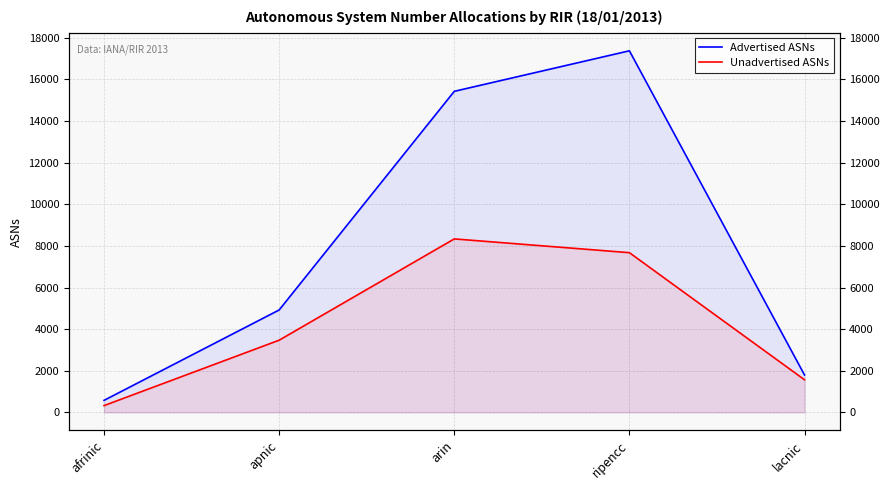

Which series has the largest total across all categories?

Advertised ASNs